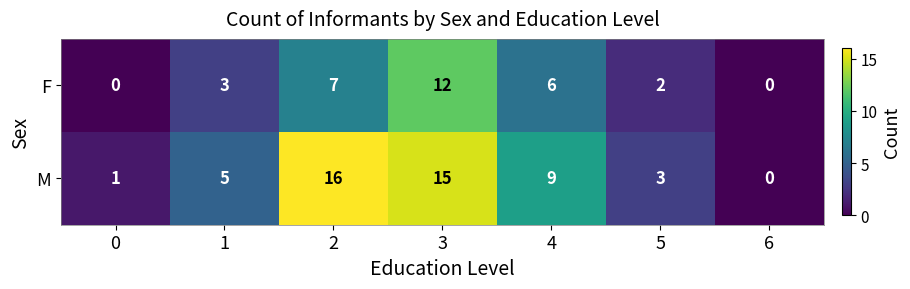

Rank the series by their maximum value, from lowest to highest.

F, M